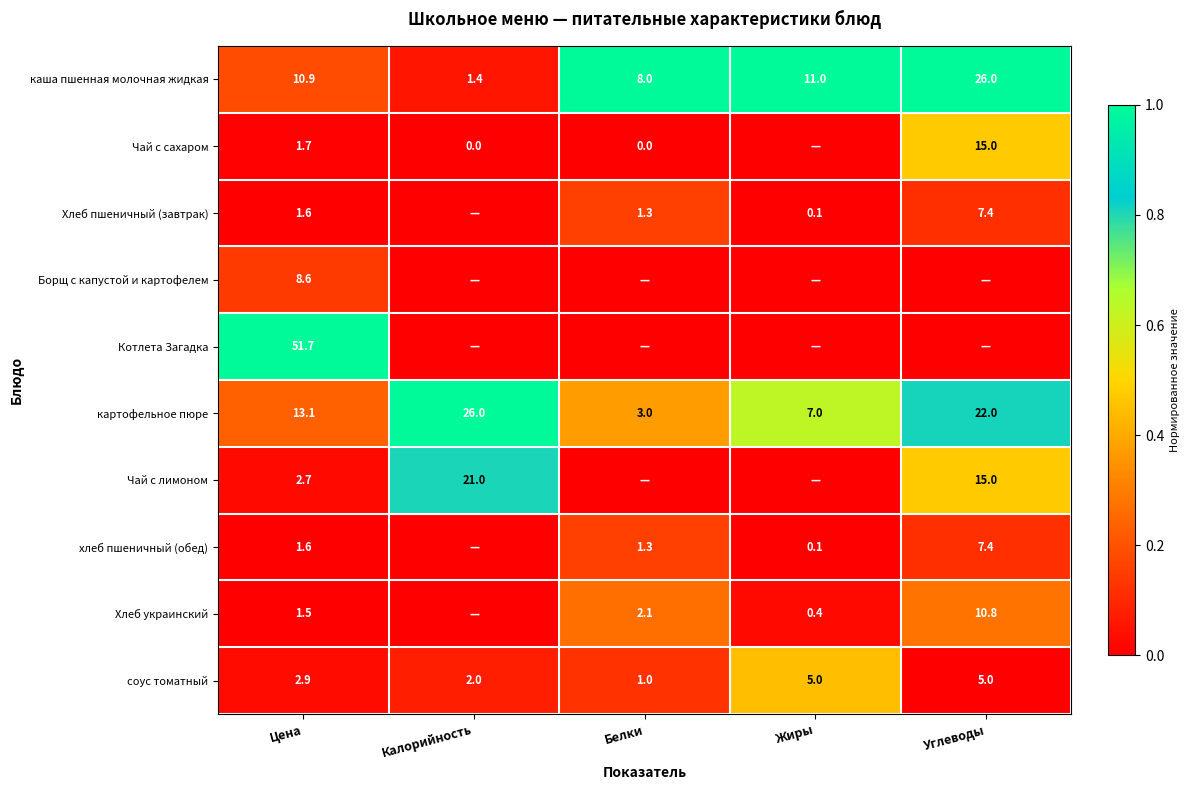

Where is картофельное пюре nearest to the value 14?

Цена